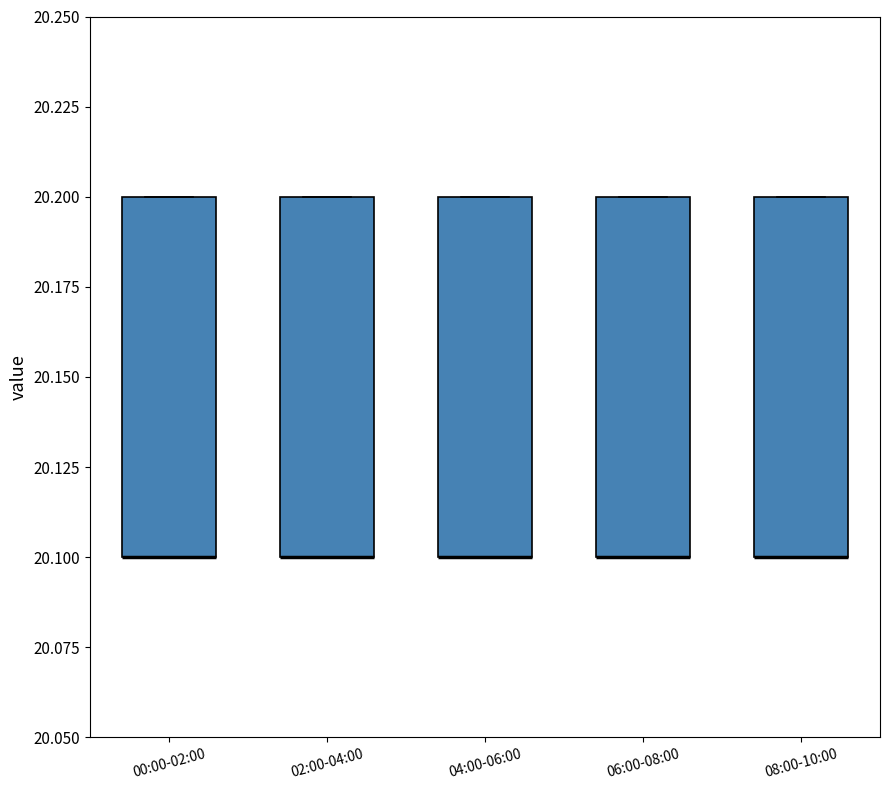

Reading left to right, read every box against the y-axis: the position of its median line, the range the box covers, and the ends of its whiskers. The values are not printed on the chart, so give them approximately, as read against the axis.

00:00-02:00: median 20.1 (drawn on the box's lower edge), box 20.1 to 20.2, whiskers 20.1 to 20.2
02:00-04:00: median 20.1 (drawn on the box's lower edge), box 20.1 to 20.2, whiskers 20.1 to 20.2
04:00-06:00: median 20.1 (drawn on the box's lower edge), box 20.1 to 20.2, whiskers 20.1 to 20.2
06:00-08:00: median 20.1 (drawn on the box's lower edge), box 20.1 to 20.2, whiskers 20.1 to 20.2
08:00-10:00: median 20.1 (drawn on the box's lower edge), box 20.1 to 20.2, whiskers 20.1 to 20.2